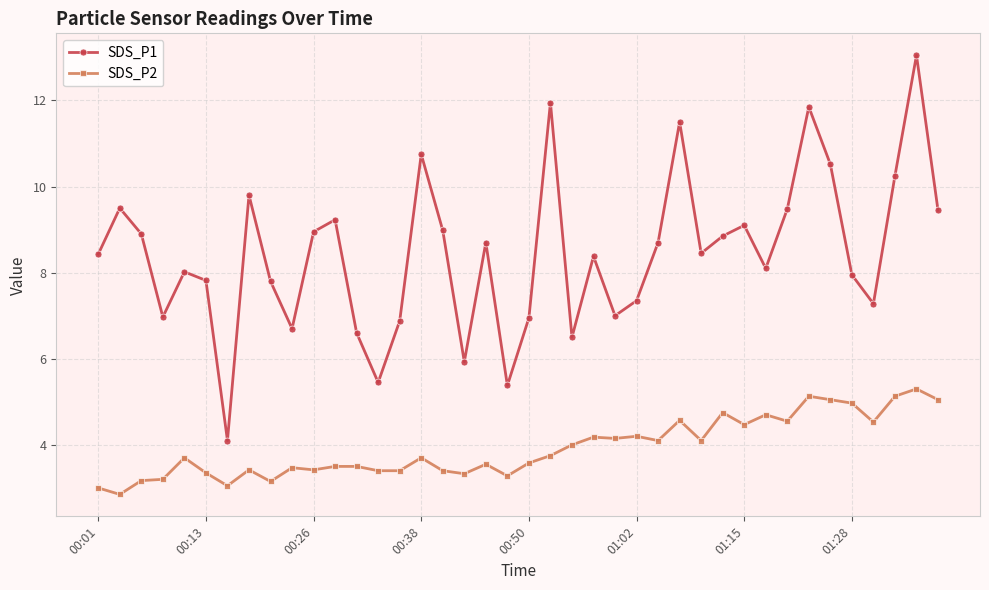

What is the difference between the second highest and second lowest values in the SDS_P2 series?

2.1